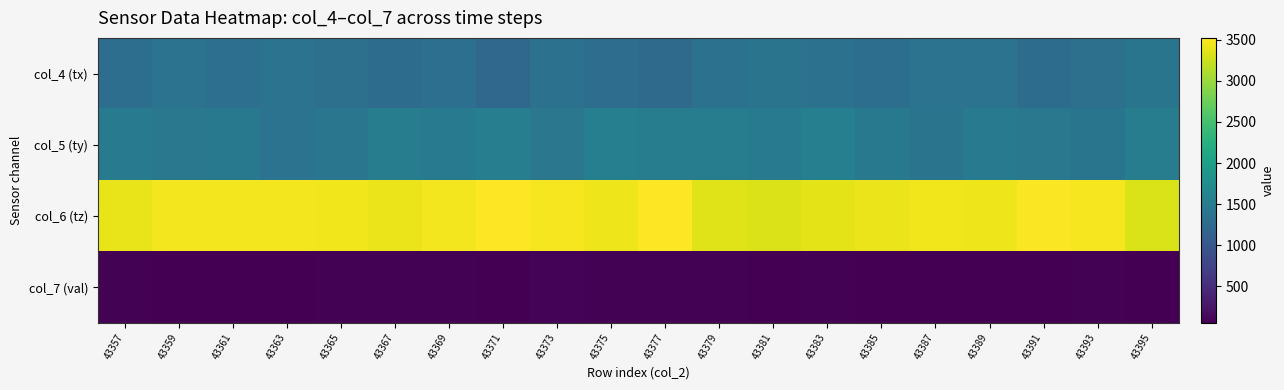

Count the number of categories in the chart.

20